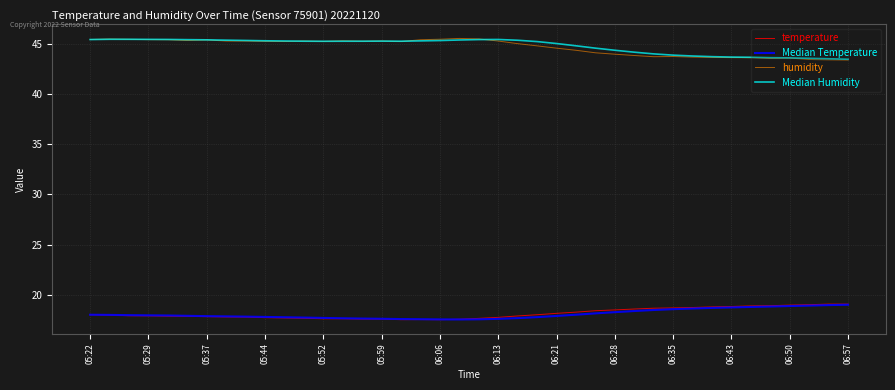

Is this an area chart (filled region under the line)?

No